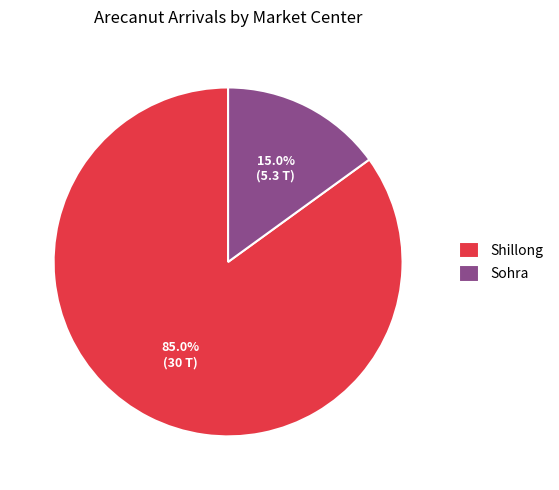

To the nearest percent, what is the combined percentage of Sohra and Shillong?

100%